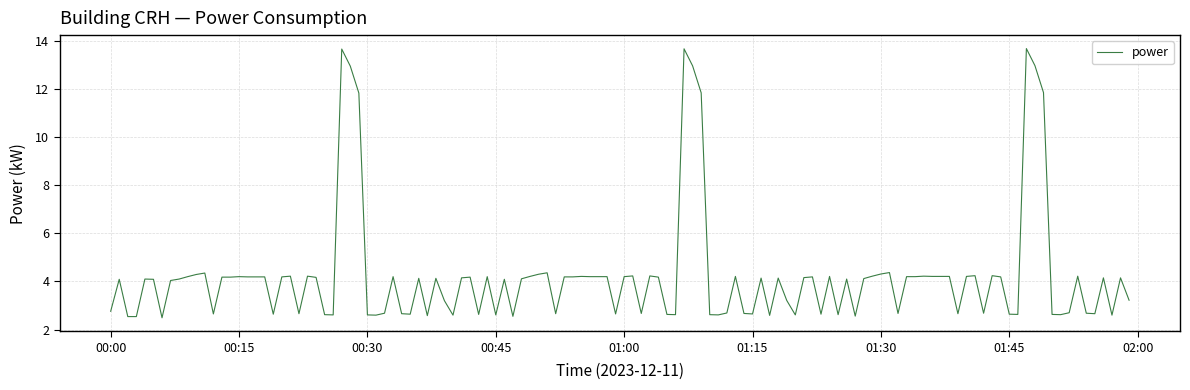

What is the smallest value displayed?

2.5